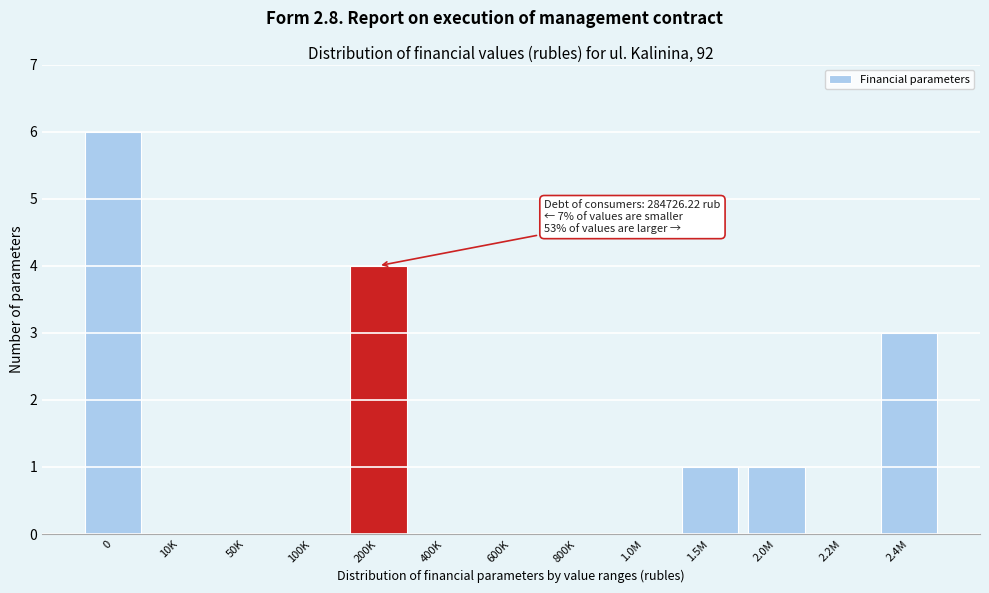

Reading left to right, transcribe all the data shown in this chart.

0=6	10K=0	50K=0	100K=0	200K=4	400K=0	600K=0	800K=0	1.0M=0	1.5M=1	2.0M=1	2.2M=0	2.4M=3